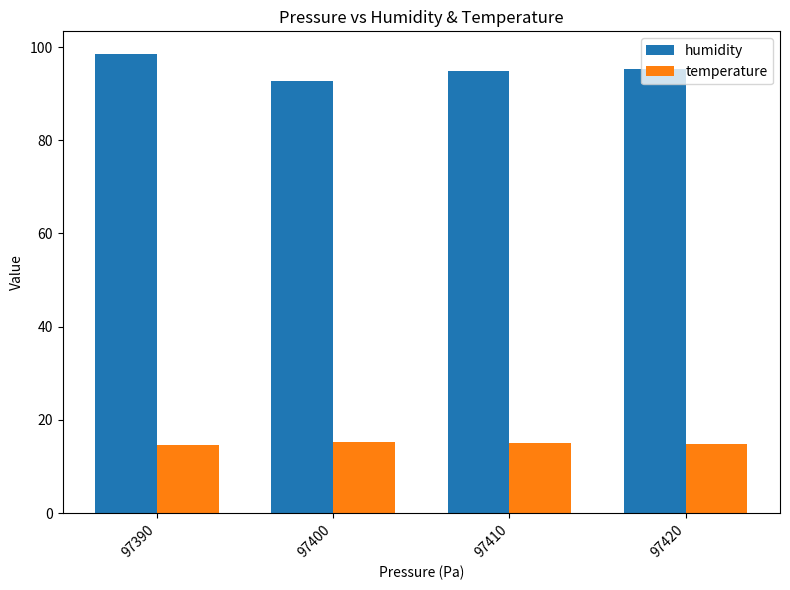

At how many categories does at least one series exceed 82?

4